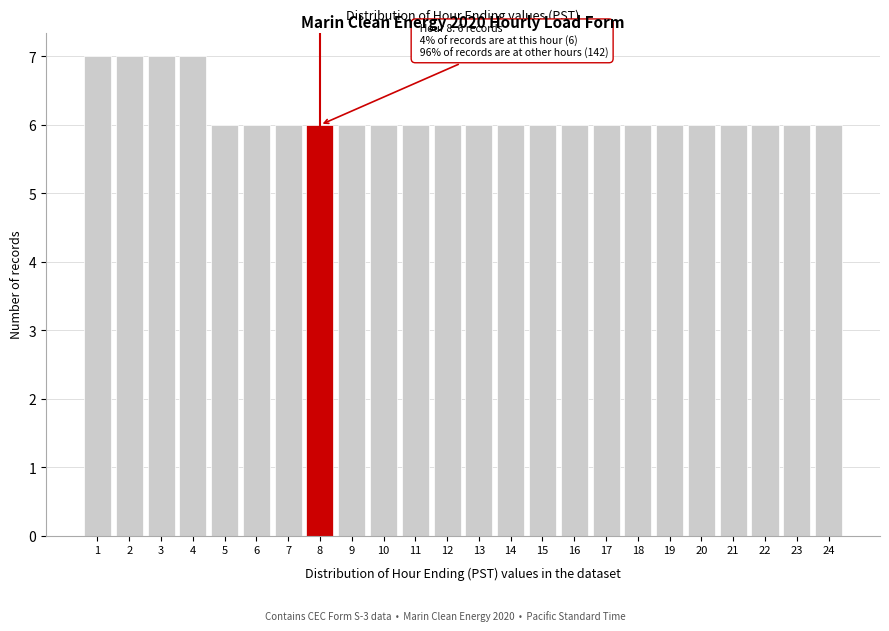

Reading right to left, list all the values displayed in this chart.

24=6	23=6	22=6	21=6	20=6	19=6	18=6	17=6	16=6	15=6	14=6	13=6	12=6	11=6	10=6	9=6	8=6	7=6	6=6	5=6	4=7	3=7	2=7	1=7